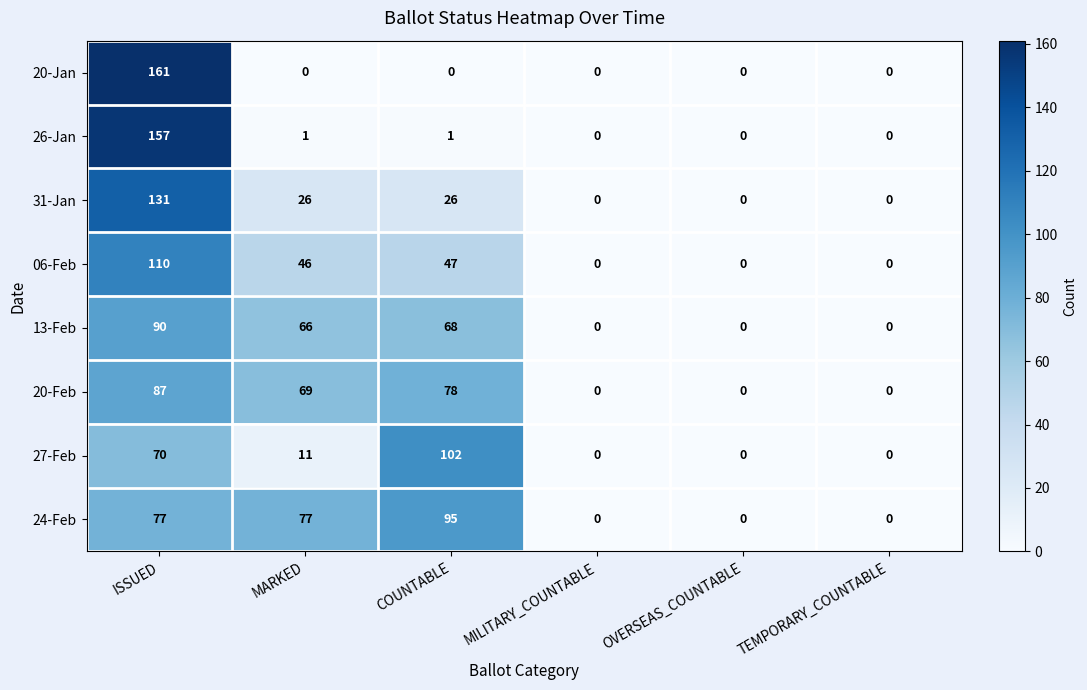

At which category is the sum across all series the highest?

ISSUED